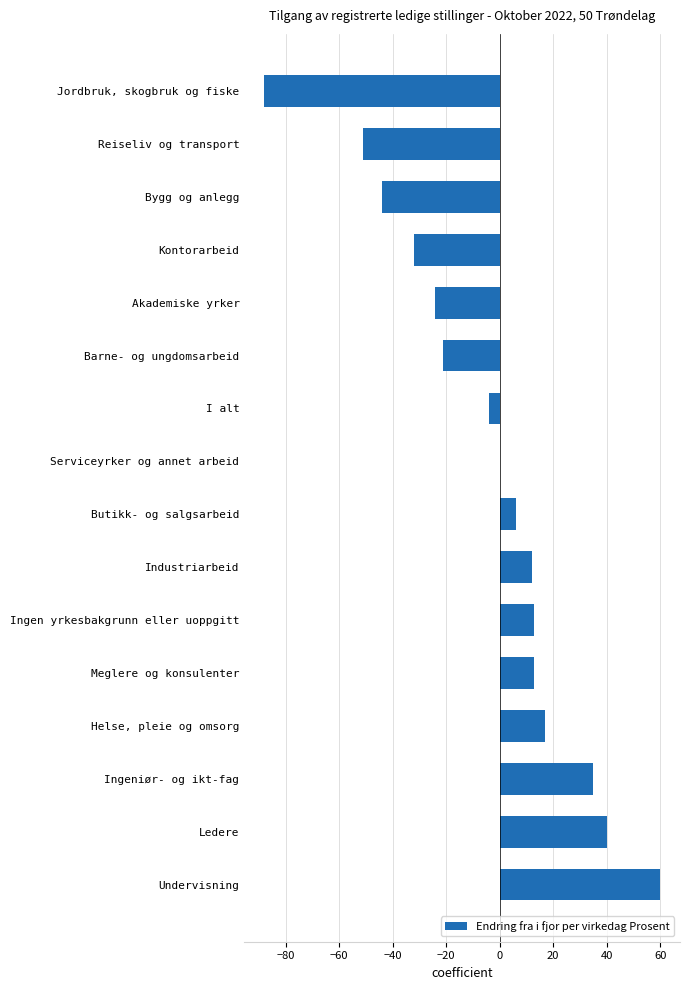

Are the bars horizontal?

Yes